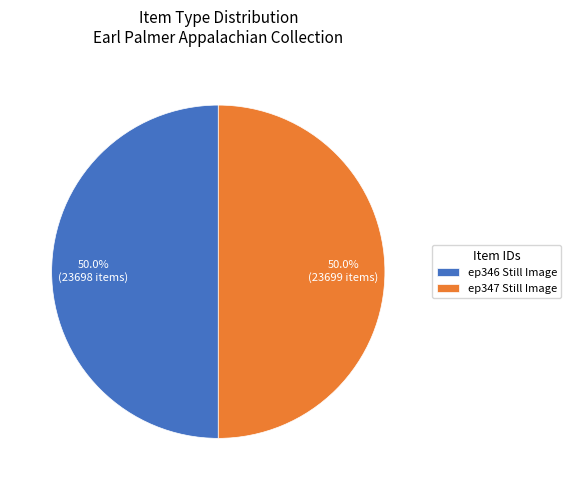

Approximately how many times larger is the value at ep347 Still Image compared to ep346 Still Image?

1.0